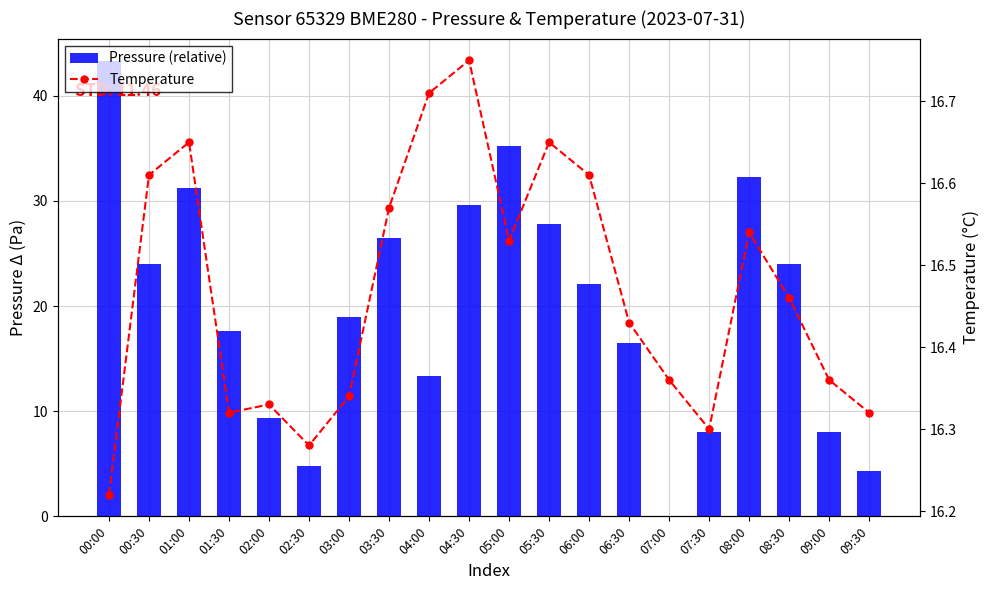

List the series in order of their overall mean, highest first.

Pressure (relative), Temperature